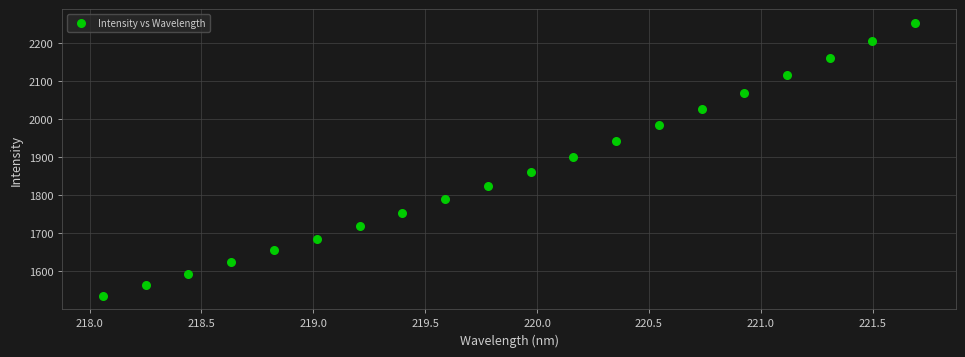

What is the range of X values (max minus min)?

3.6